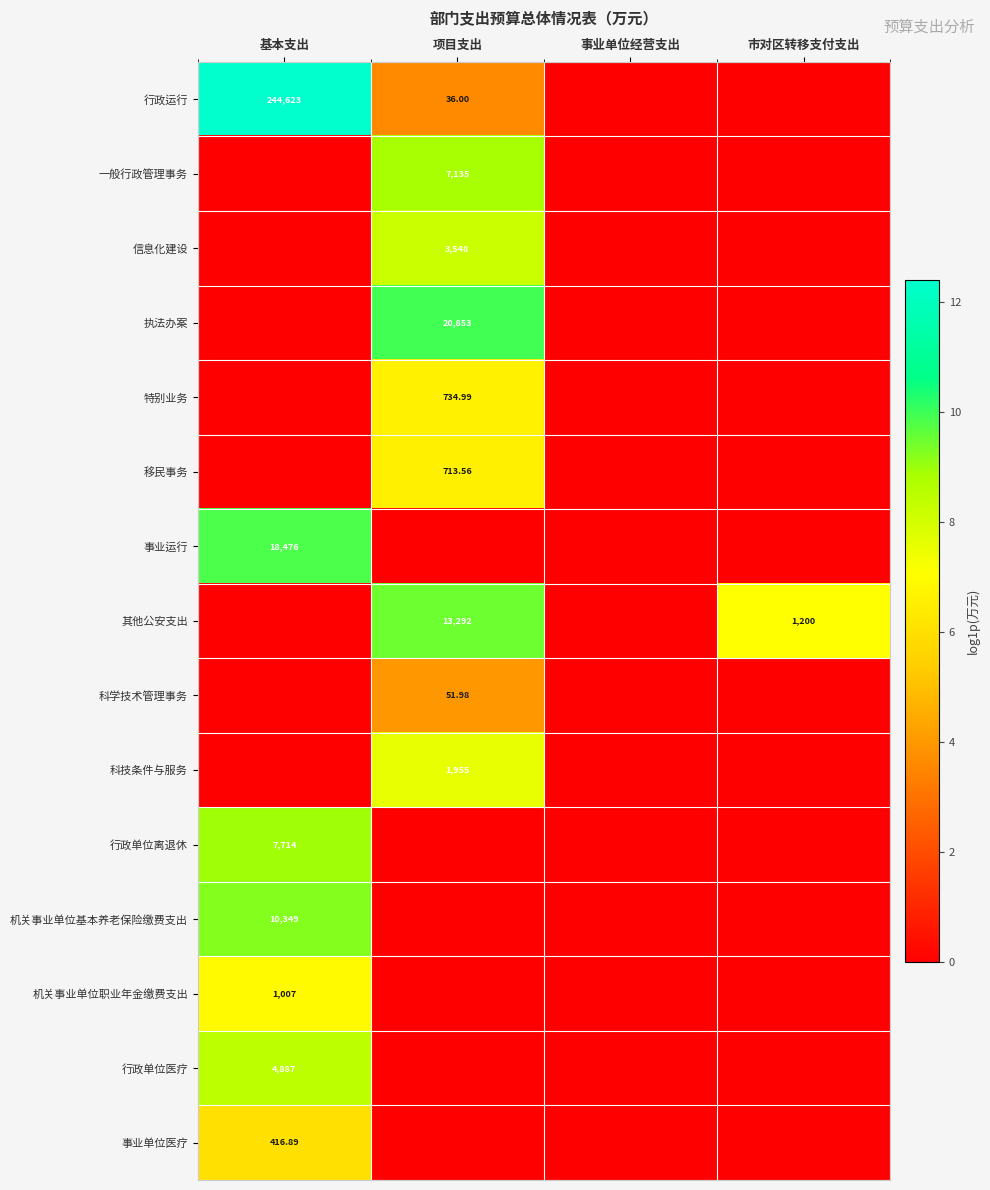

Where is 科学技术管理事务 nearest to the value 1?

基本支出